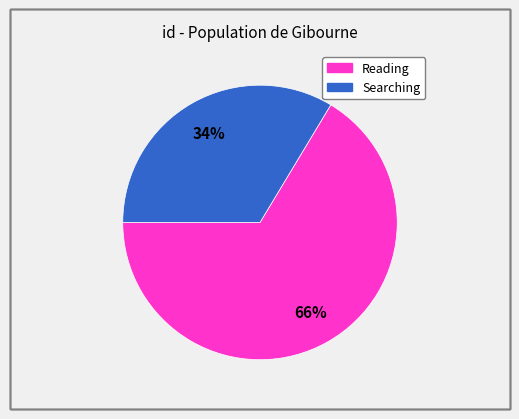

Is there a majority slice in this chart?

Yes